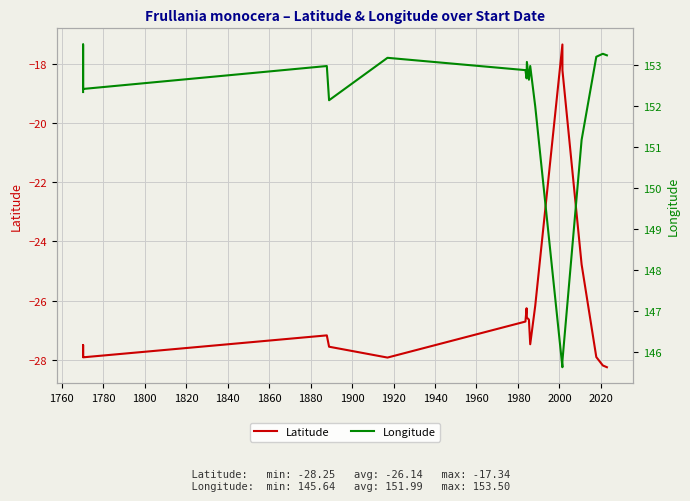

Is the value of Latitude at 1760 greater than the value of Longitude at 18?

No